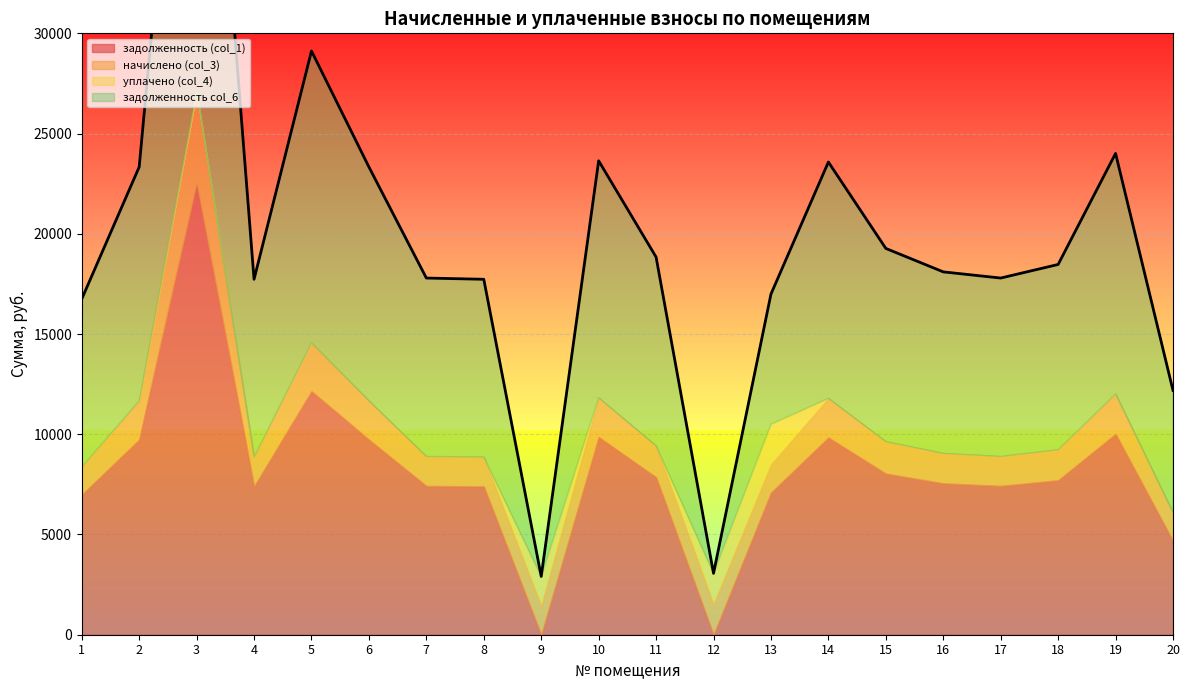

Which has a higher value, 3 or 5?

3